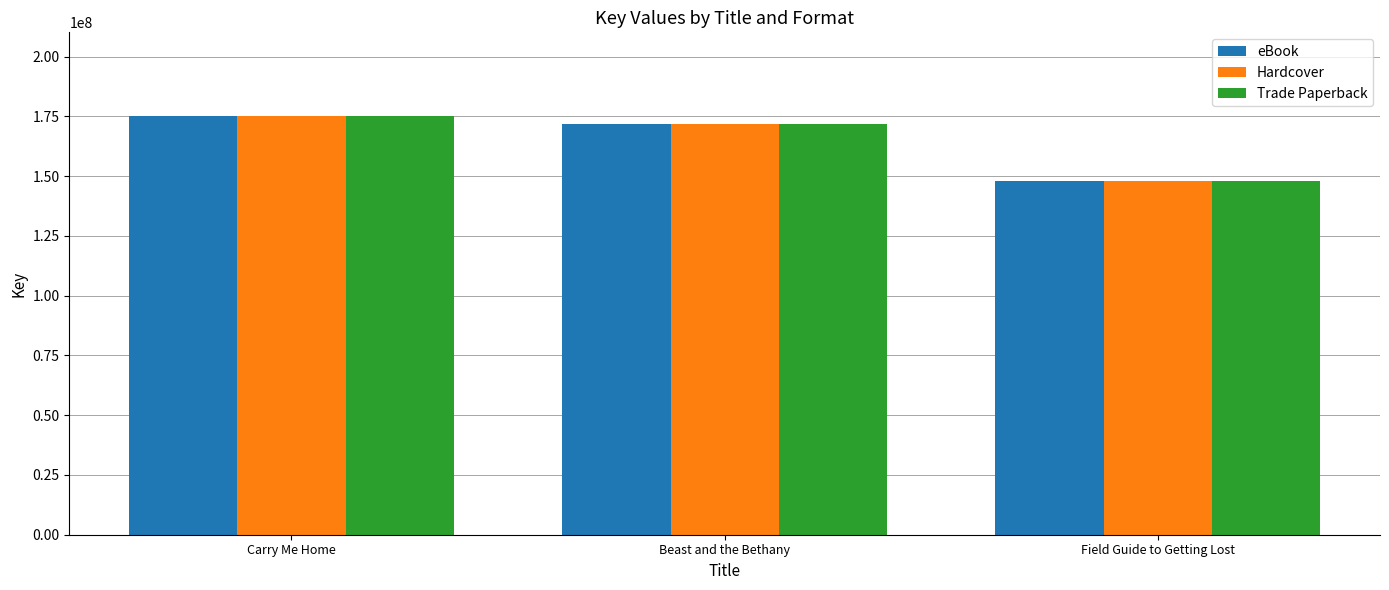

What is the total value across all series at Field Guide to Getting Lost?

443463678